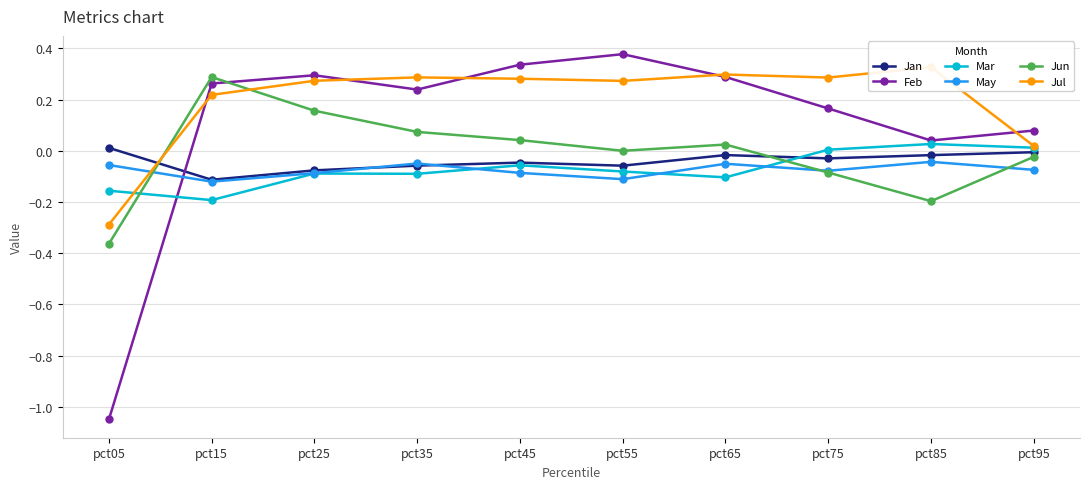

How many intersections are there between Jun and Mar?

2